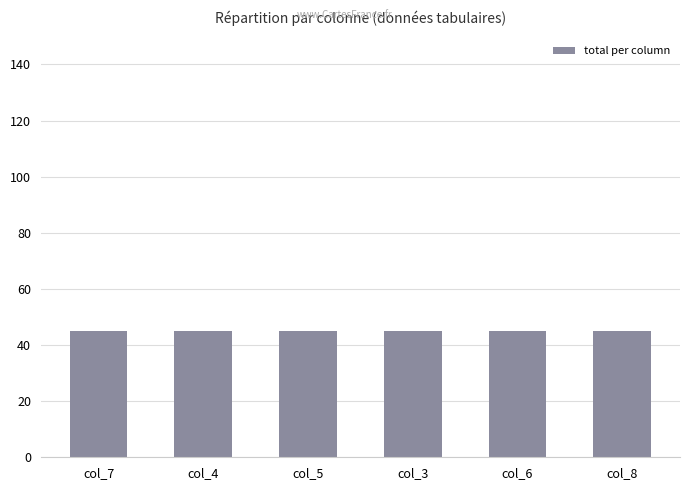

What is the sum of all col_8 values?

45